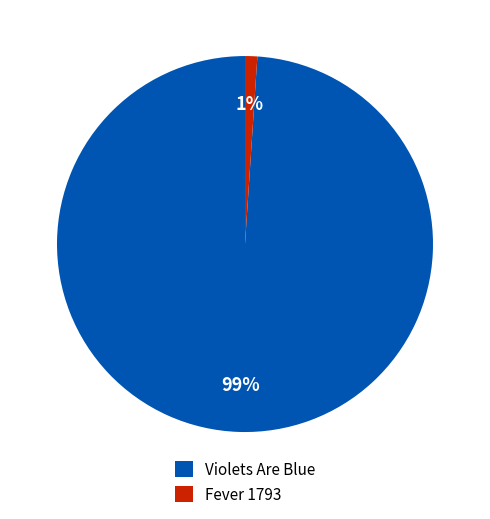

Which has a higher value, Violets Are Blue or Fever 1793?

Violets Are Blue